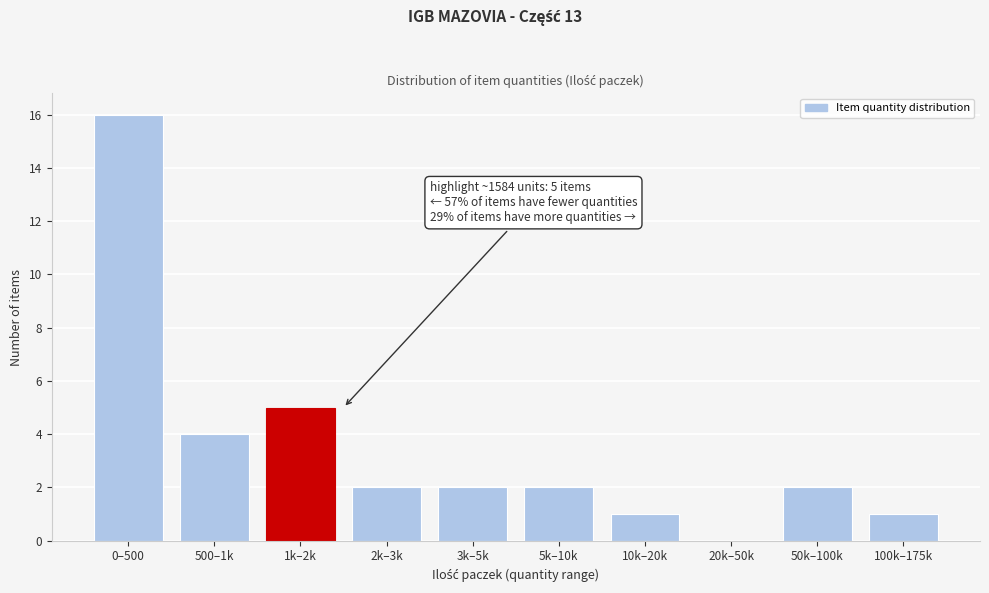

Reading left to right, transcribe all the data shown in this chart.

0–500=16	500–1k=4	1k–2k=5	2k–3k=2	3k–5k=2	5k–10k=2	10k–20k=1	20k–50k=0	50k–100k=2	100k–175k=1